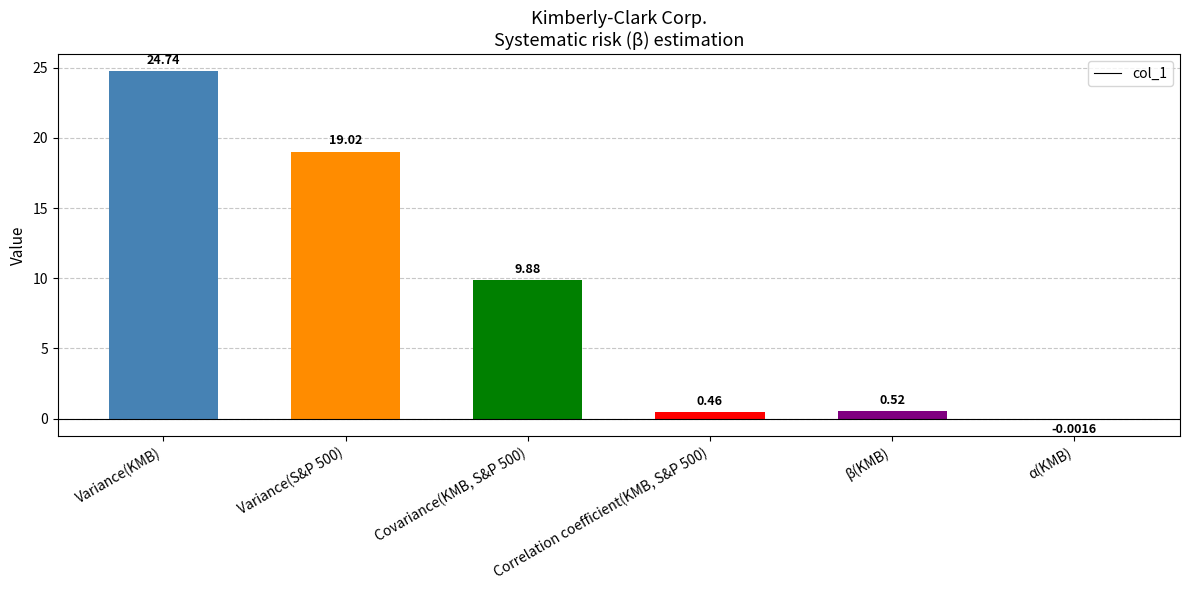

Between Correlation coefficient(KMB, S&P 500) and Covariance(KMB, S&P 500), which is larger?

Covariance(KMB, S&P 500)